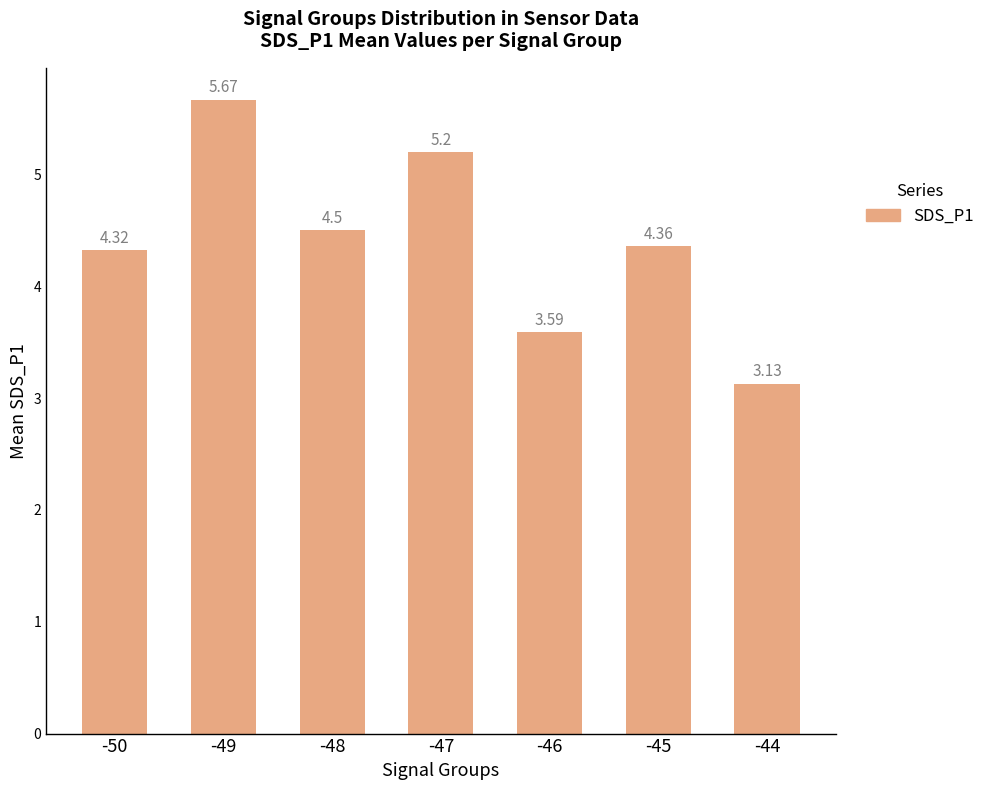

What is the sum of all values?

30.8